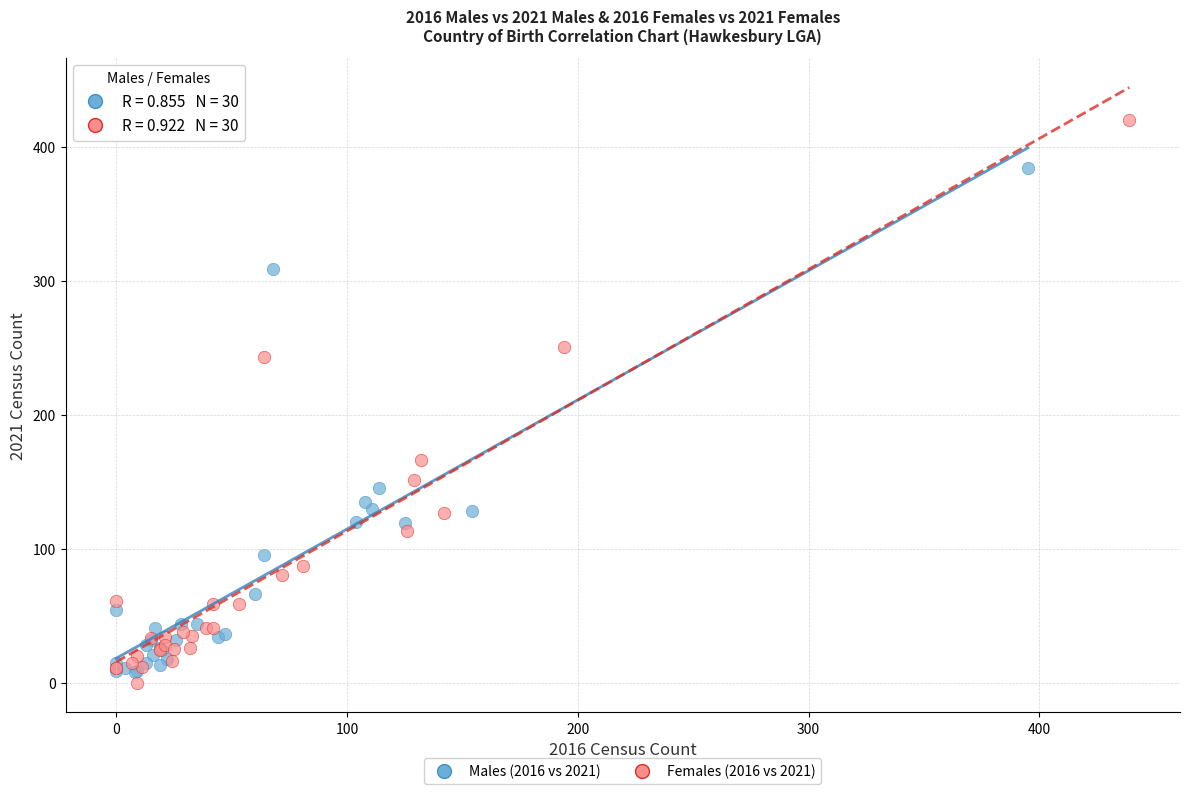

What are all the series names shown in the legend?

Males (2016 vs 2021), Females (2016 vs 2021)